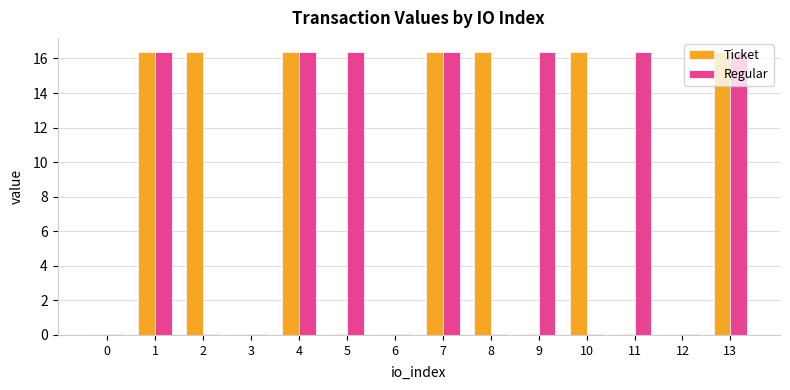

The Ticket series shows 10.9 at 1. True or false?

False